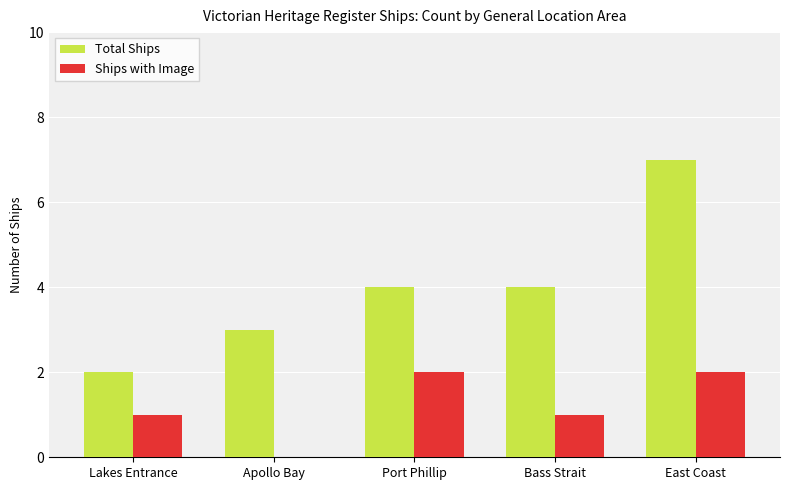

Reading left to right, list all the values displayed in this chart.

Total Ships: Lakes Entrance=2	Apollo Bay=3	Port Phillip=4	Bass Strait=4	East Coast=7
Ships with Image: Lakes Entrance=1	Apollo Bay=0	Port Phillip=2	Bass Strait=1	East Coast=2